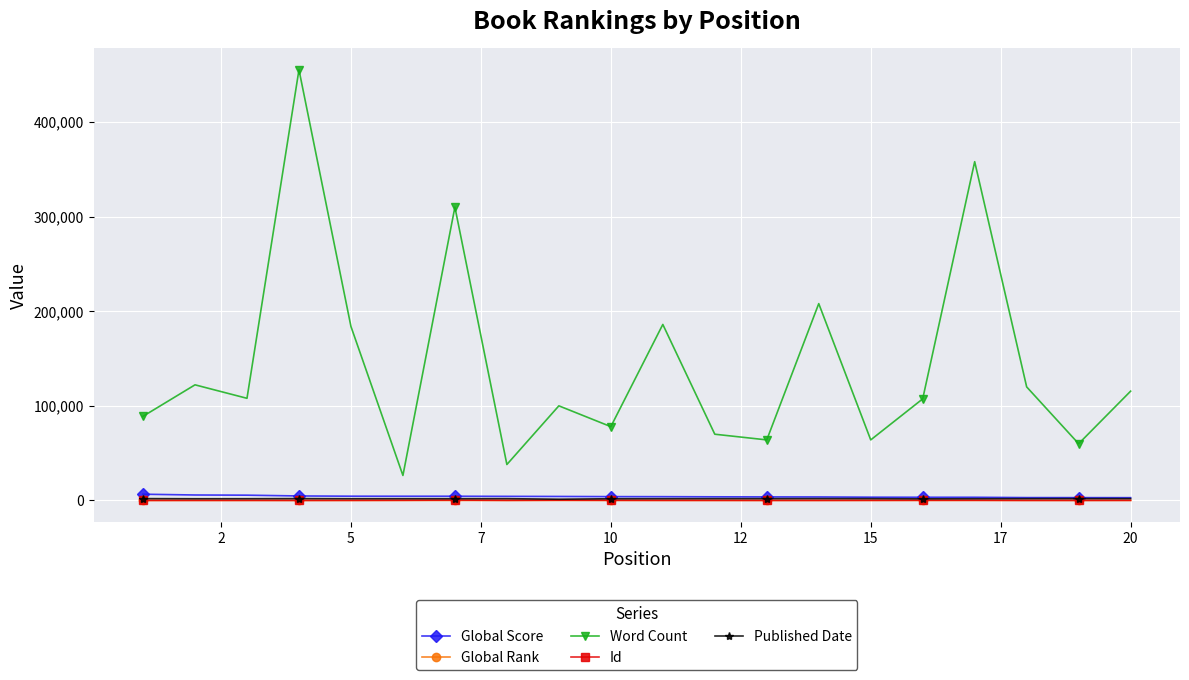

True or false: Word Count has more than 0 interior local peaks.

True